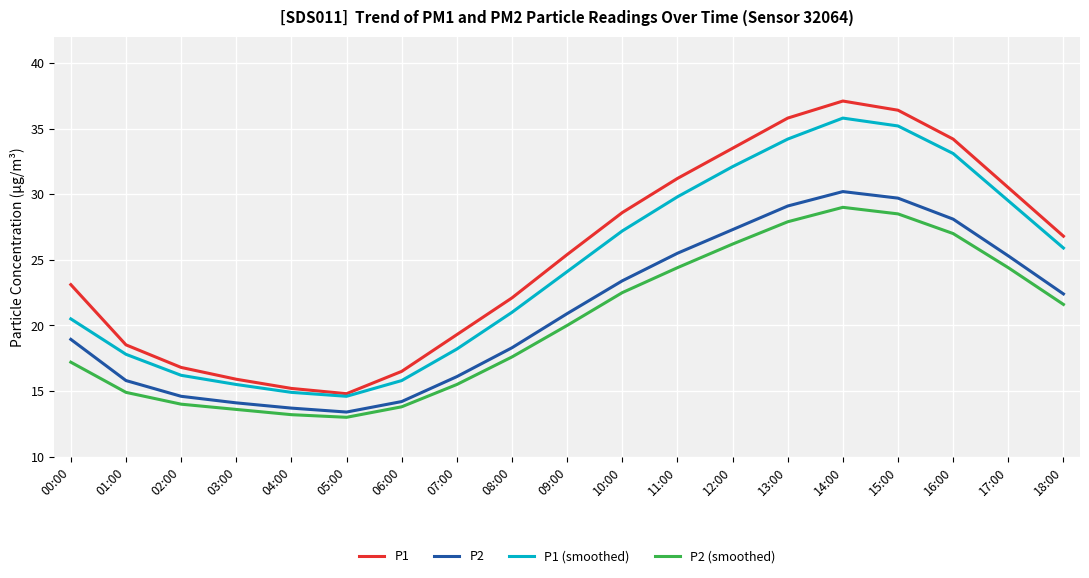

What is the sum of the P2 (smoothed) values at 16:00 and 07:00?

42.5